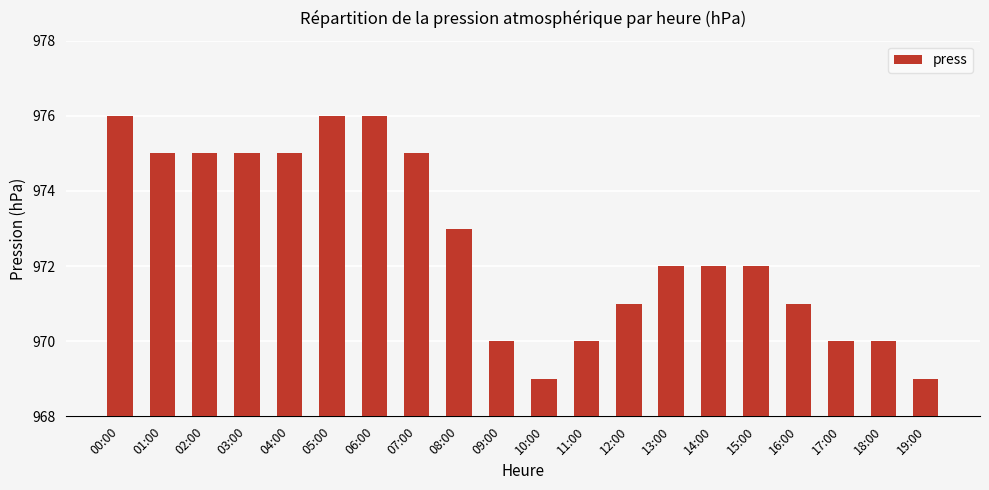

What is the maximum value shown in the chart?

976